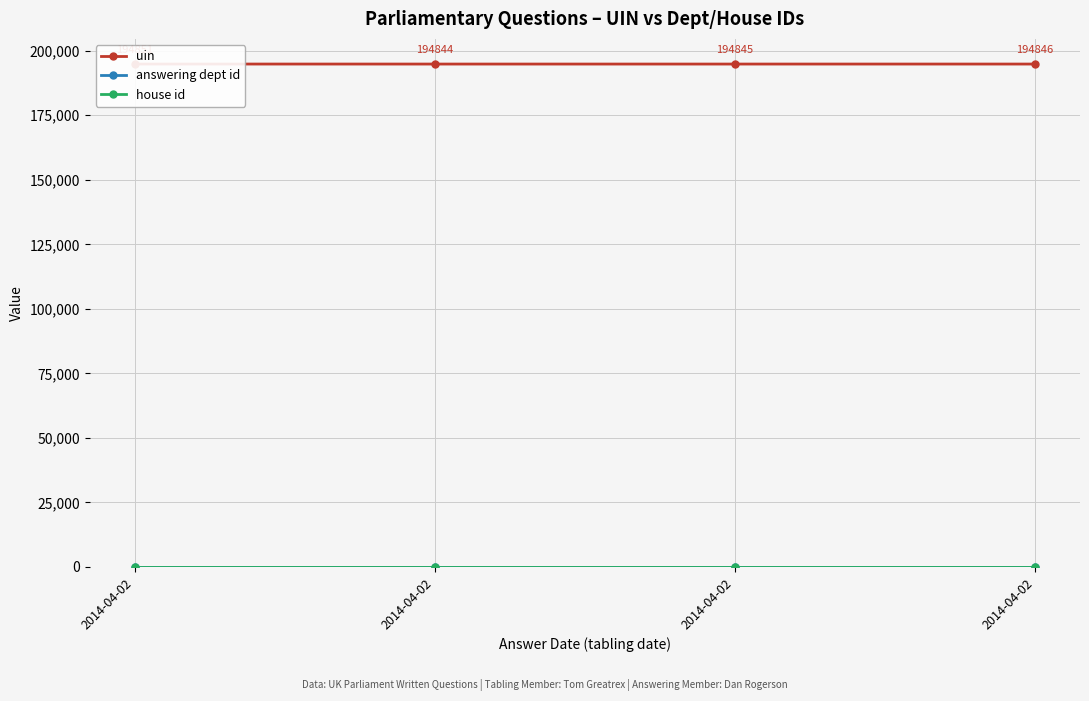

Reading right to left, transcribe all the data shown in this chart.

uin: 2014-04-02=194846	2014-04-02=194845	2014-04-02=194844	2014-04-02=194851
answering dept id: 2014-04-02=13	2014-04-02=13	2014-04-02=13	2014-04-02=13
house id: 2014-04-02=1	2014-04-02=1	2014-04-02=1	2014-04-02=1